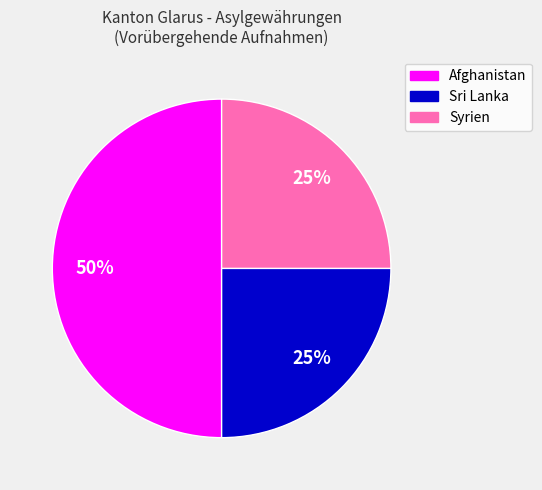

Is the sum of Afghanistan and Syrien greater than half?

Yes